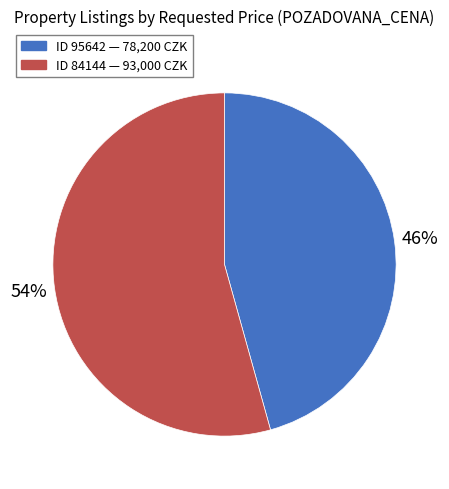

Count the number of slices in the pie.

2